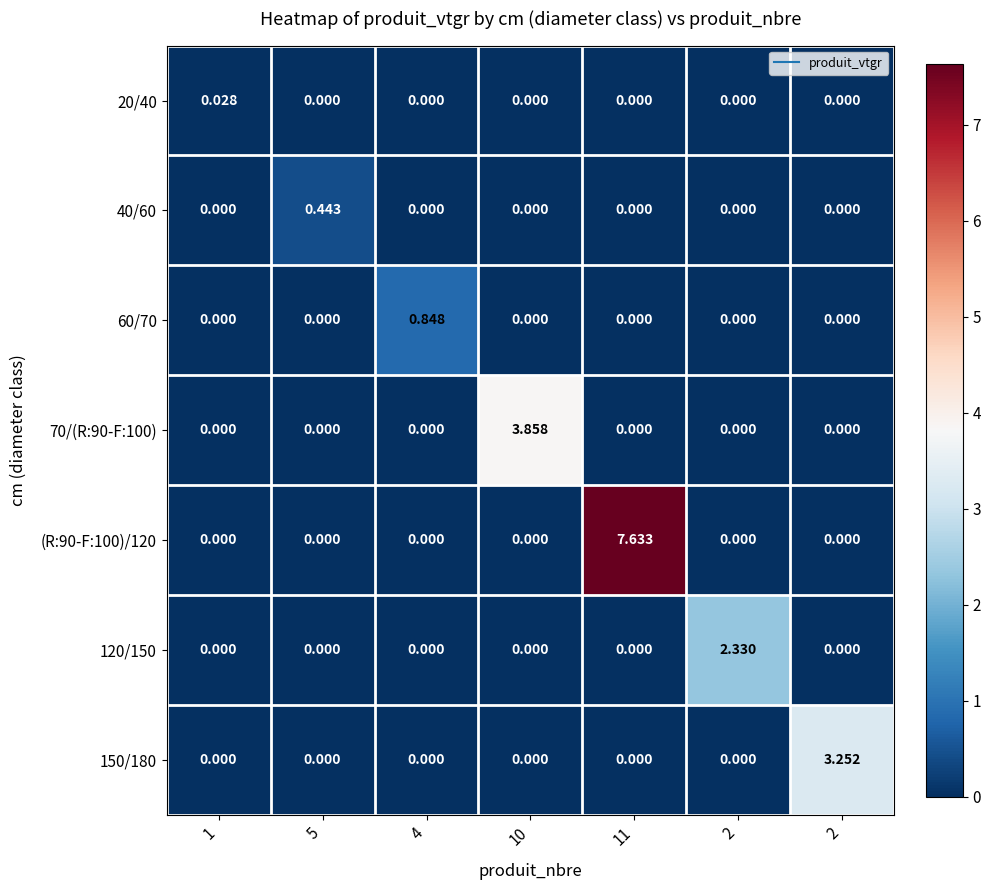

Between 1 and 5, which is larger?

1